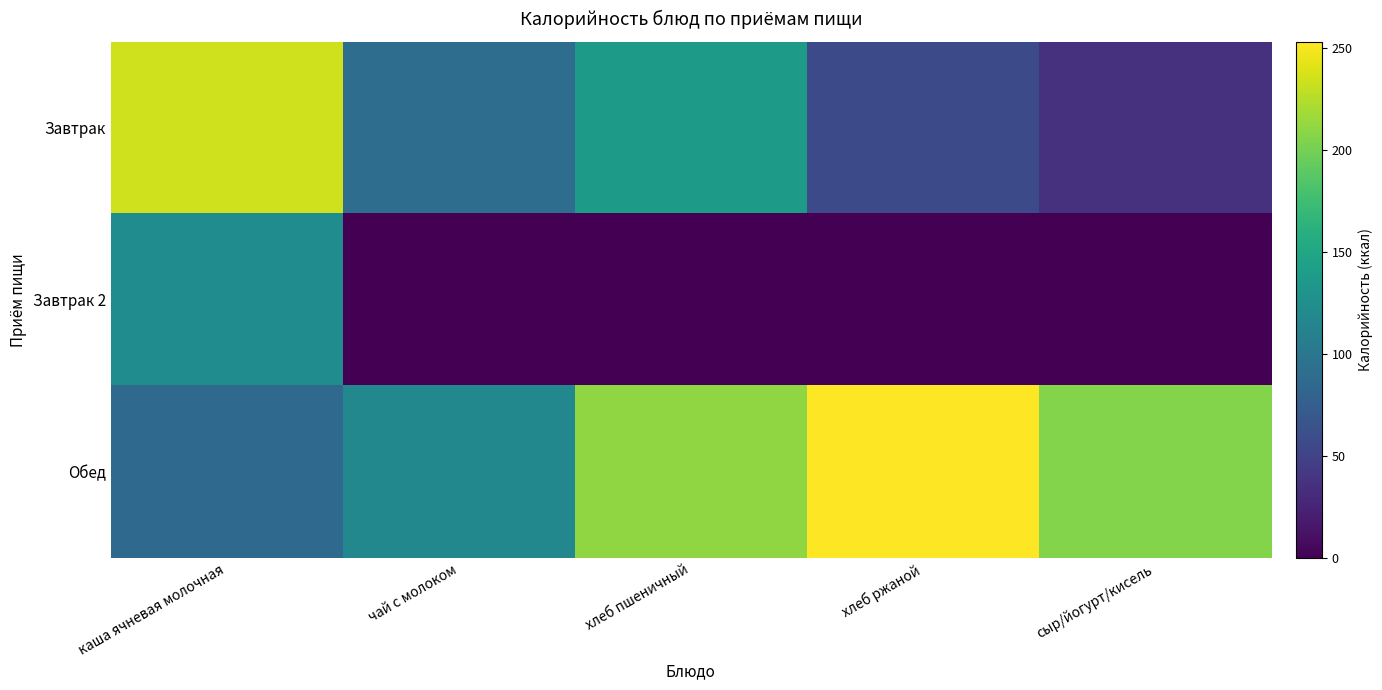

At чай с молоком, list the series in order from smallest to largest.

Завтрак 2, Завтрак, Обед